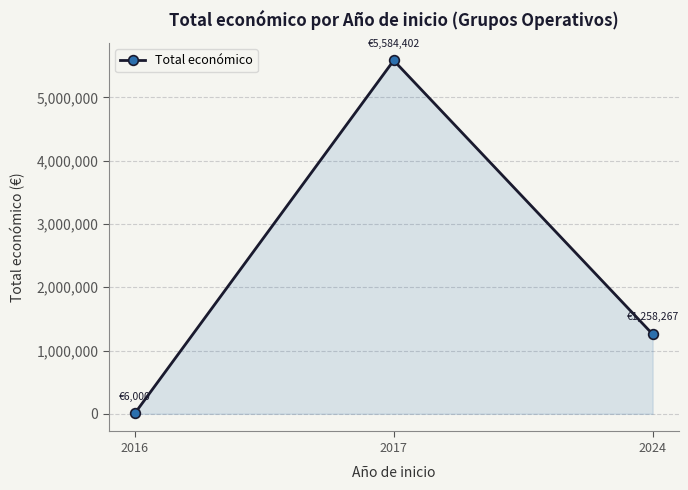

What is the difference between the maximum and minimum values?

5578402